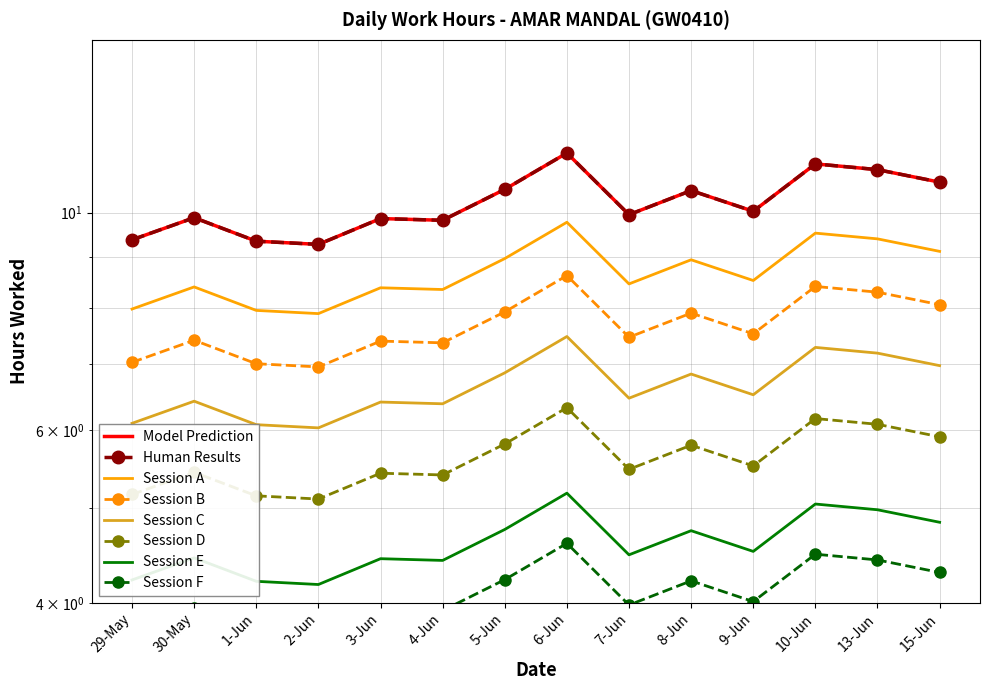

What is the smallest value displayed?

4.2